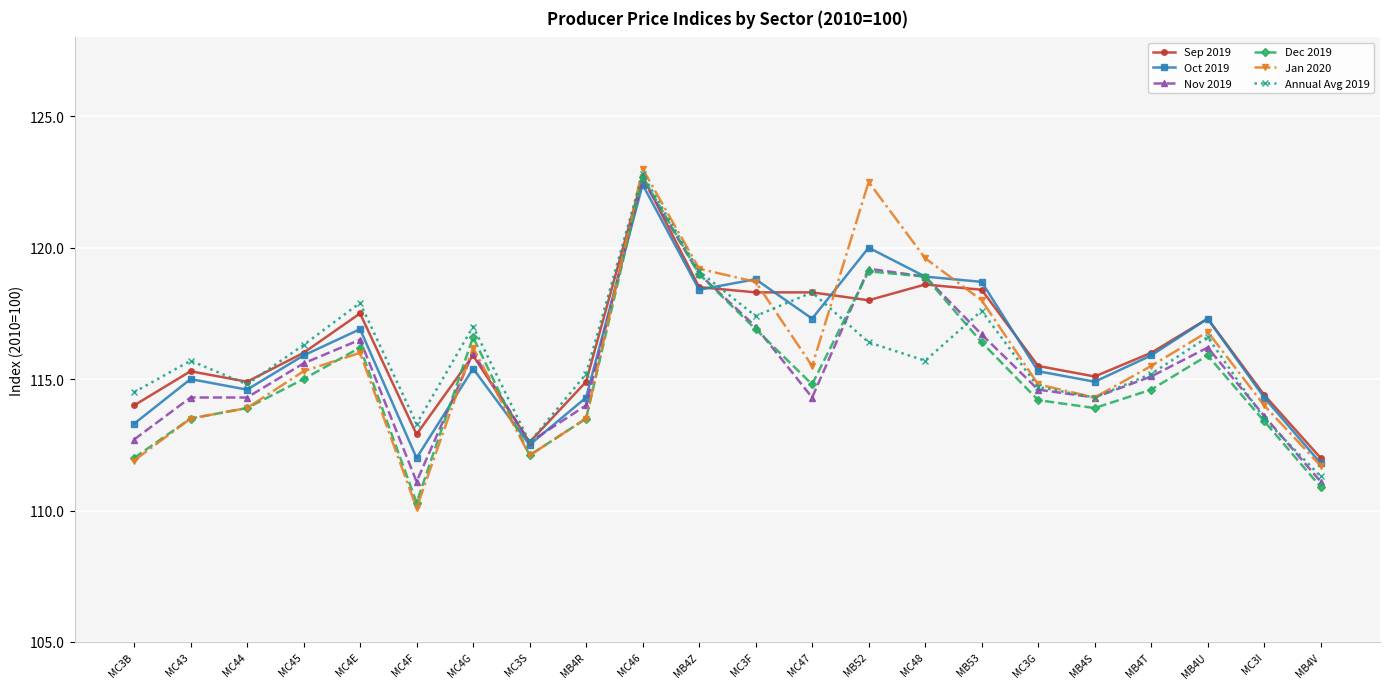

Which label corresponds to the smallest value in the chart?

MC4F